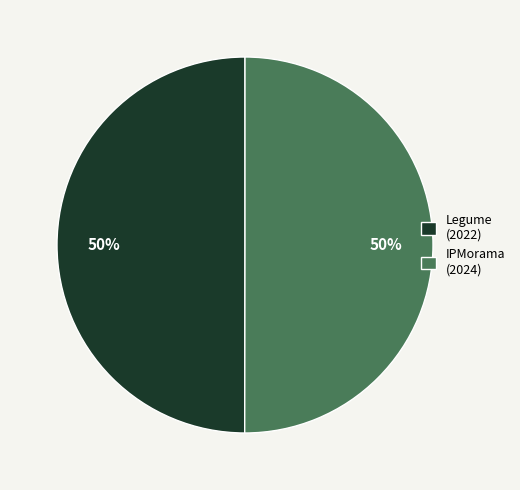

Do Legume (2022) and IPMorama (2024) together represent more than half of the pie?

Yes